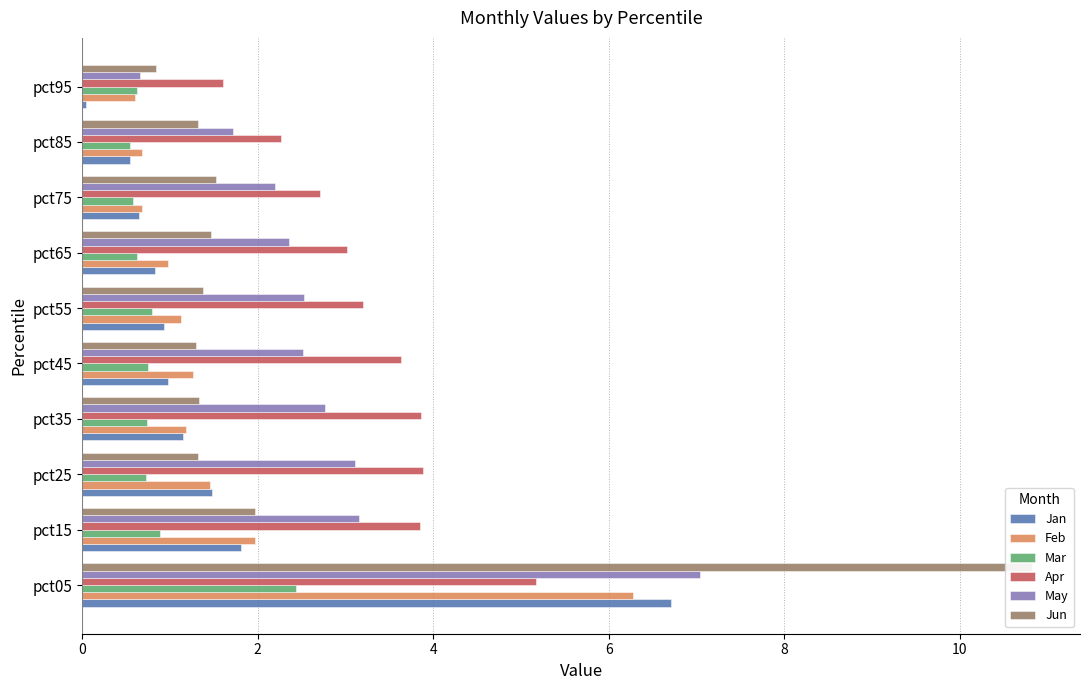

Reading left to right, transcribe all the data shown in this chart.

Jan: 6.7	1.8	1.5	1.2	1.0	0.9	0.8	0.6	0.5	0.0
Feb: 6.3	2.0	1.5	1.2	1.3	1.1	1.0	0.7	0.7	0.6
Mar: 2.4	0.9	0.7	0.7	0.7	0.8	0.6	0.6	0.5	0.6
Apr: 5.2	3.9	3.9	3.9	3.6	3.2	3.0	2.7	2.3	1.6
May: 7.0	3.1	3.1	2.8	2.5	2.5	2.4	2.2	1.7	0.7
Jun: 10.8	2.0	1.3	1.3	1.3	1.4	1.5	1.5	1.3	0.8